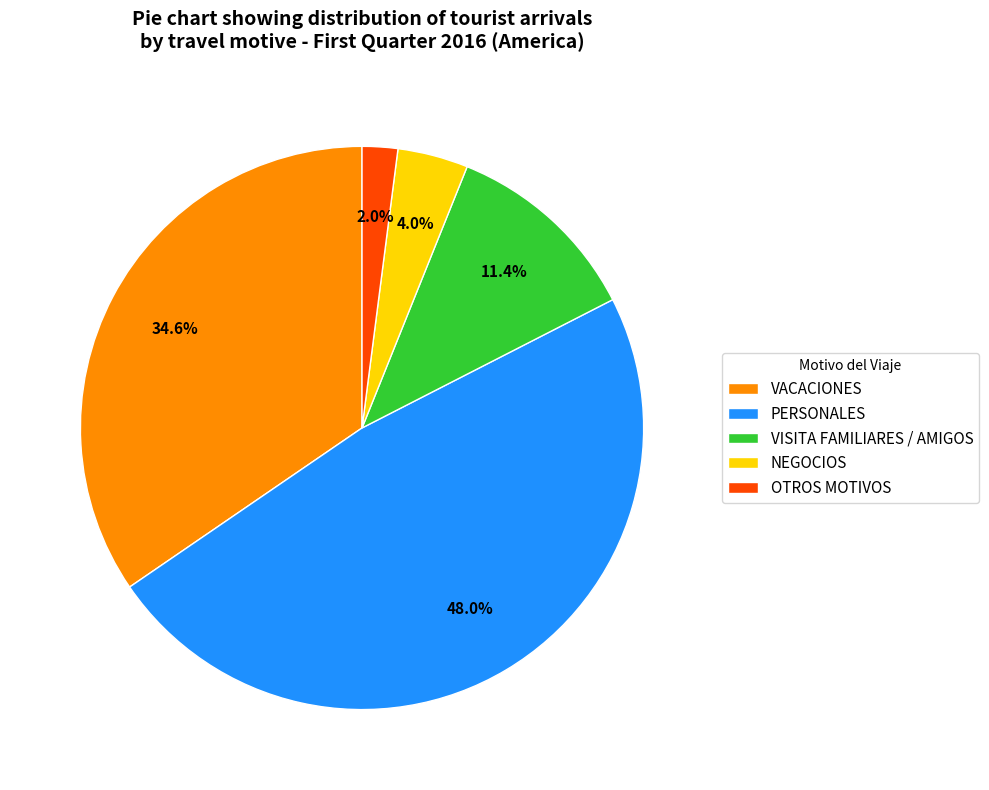

Is there a majority slice in this chart?

No